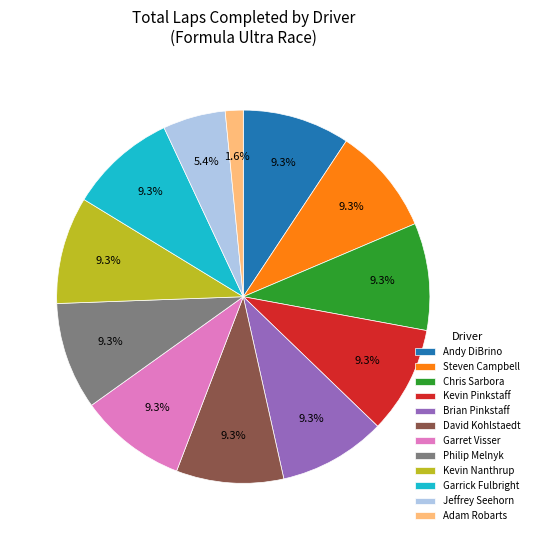

Is there a majority slice in this chart?

No